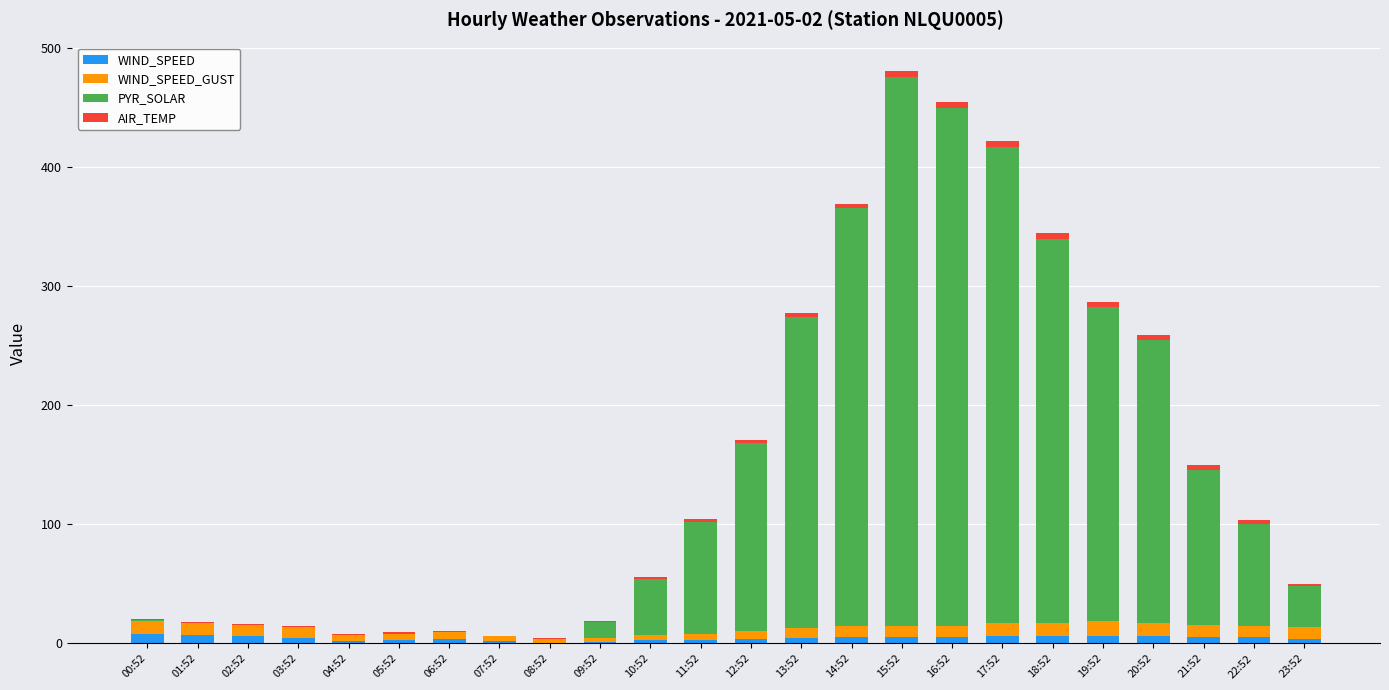

How many categories are shown in the chart?

24